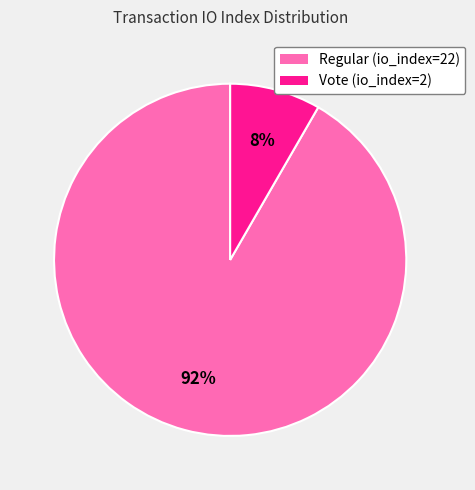

Combined, do Vote (io_index=2) and Regular (io_index=22) account for over 50%?

Yes